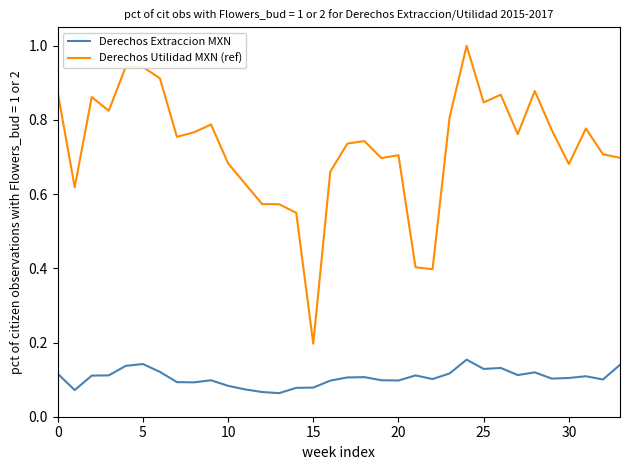

Which series has the largest total across all categories?

Derechos Utilidad MXN (ref)